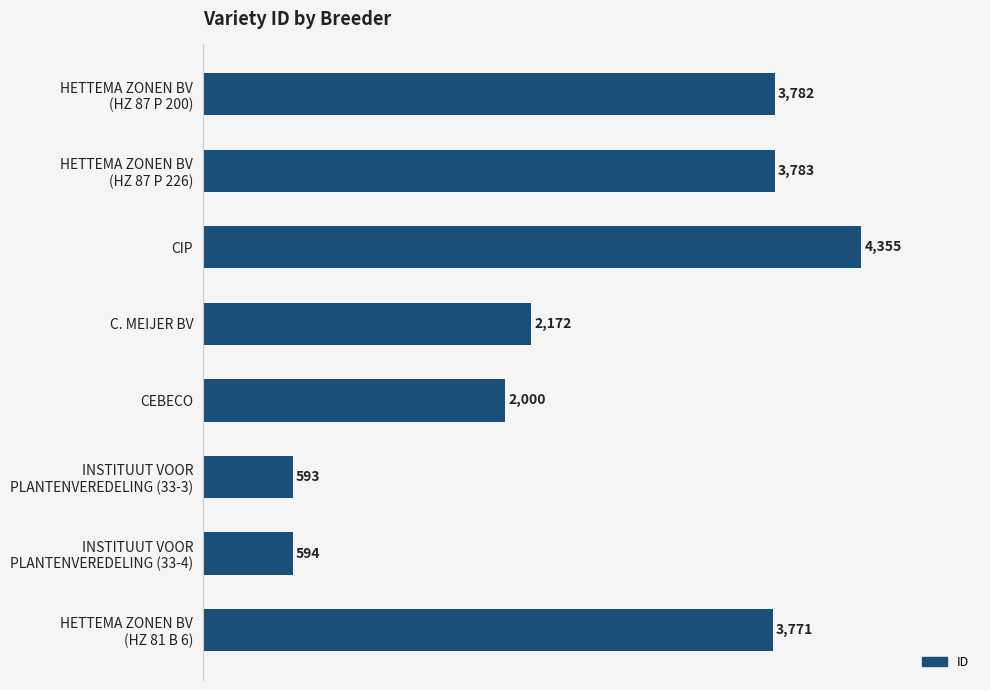

Which category has the highest value across all series?

CIP